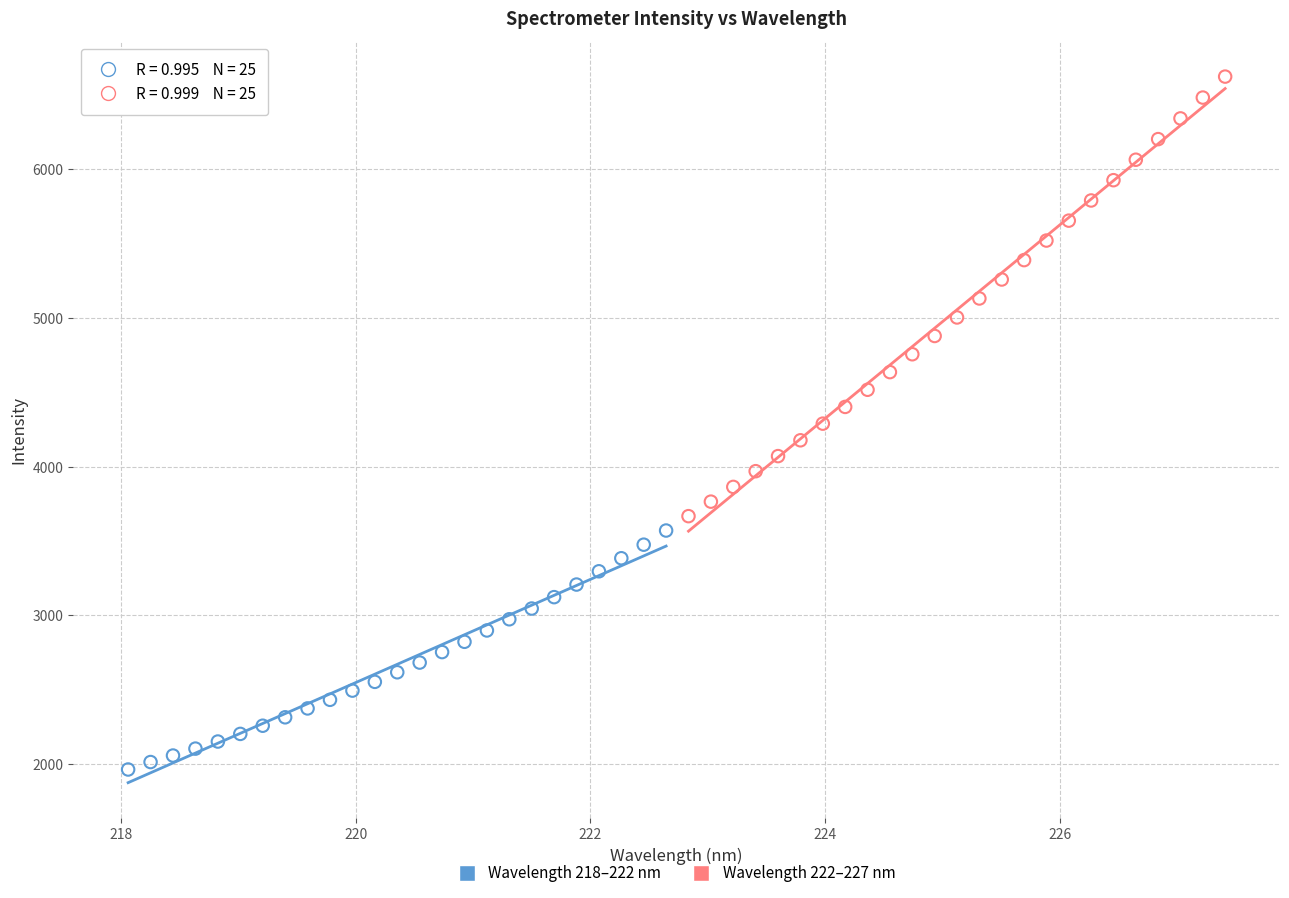

Which series has the widest spread of Y values?

Wavelength 222–227 nm